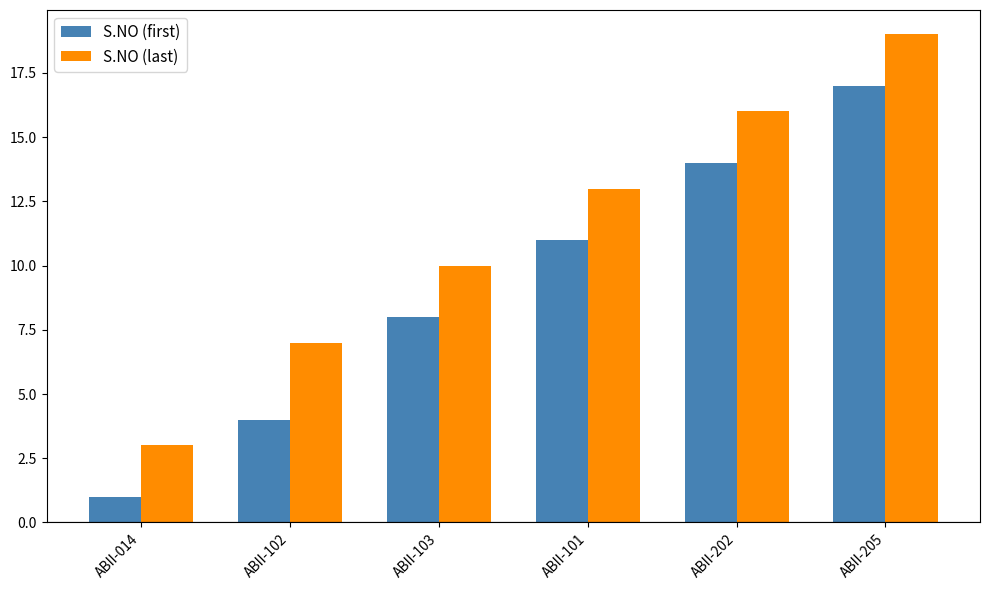

What is the maximum value shown in the chart?

19